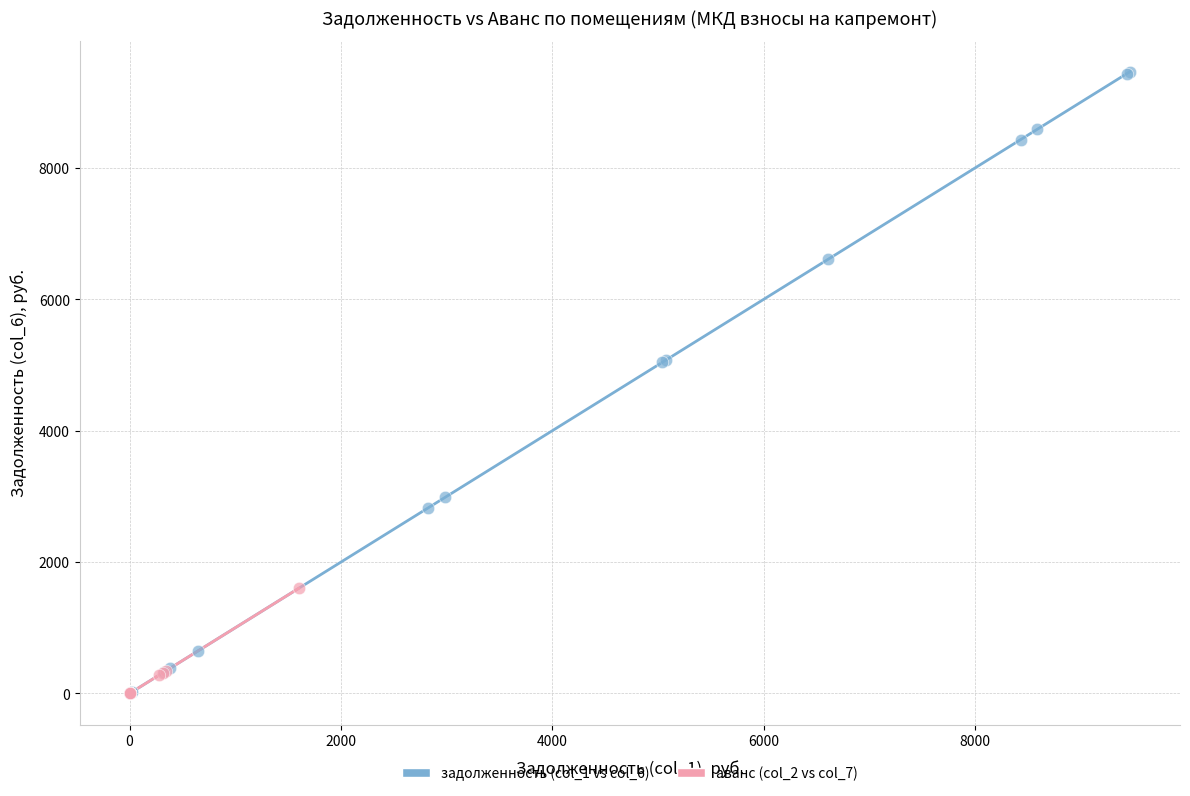

Which series reaches the maximum Y coordinate?

задолженность (col_1 vs col_6)